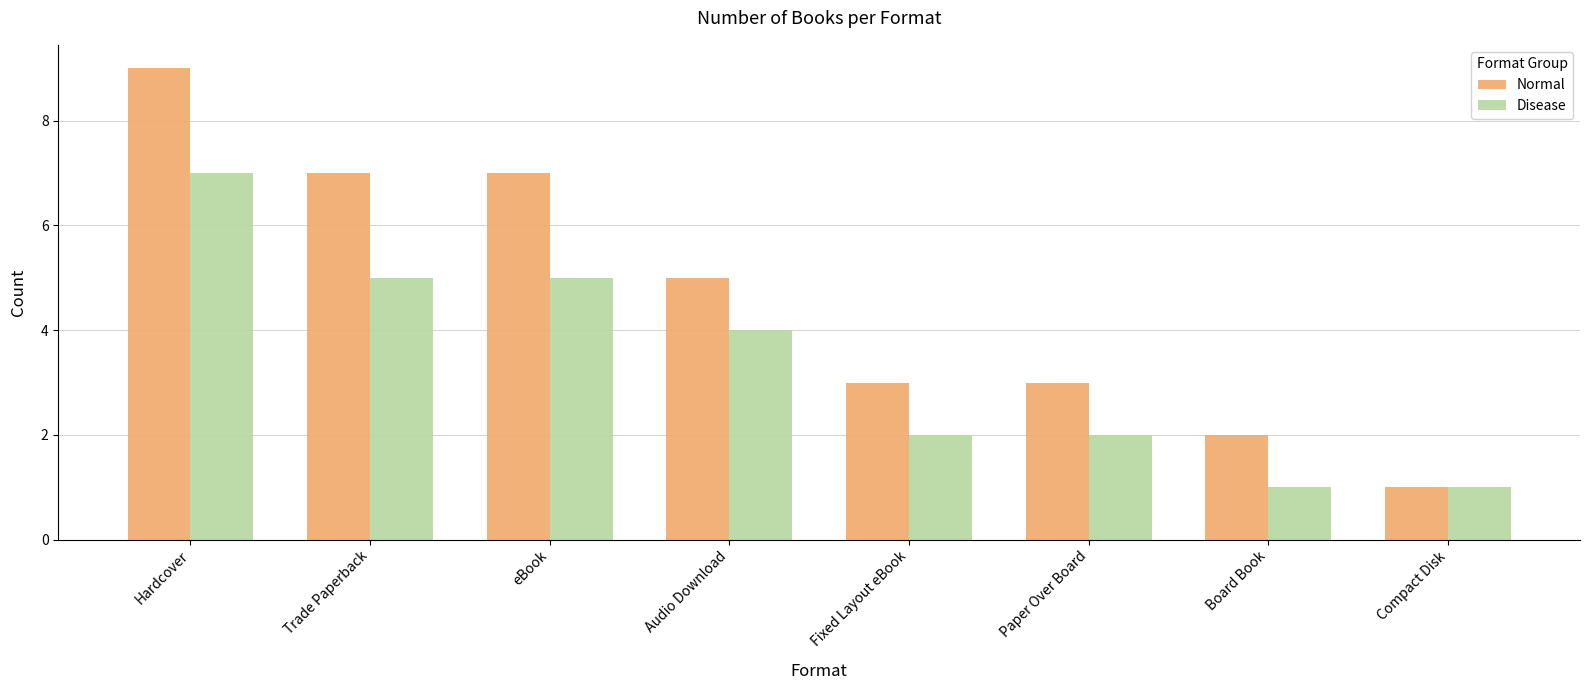

What position from the left is Board Book?

7